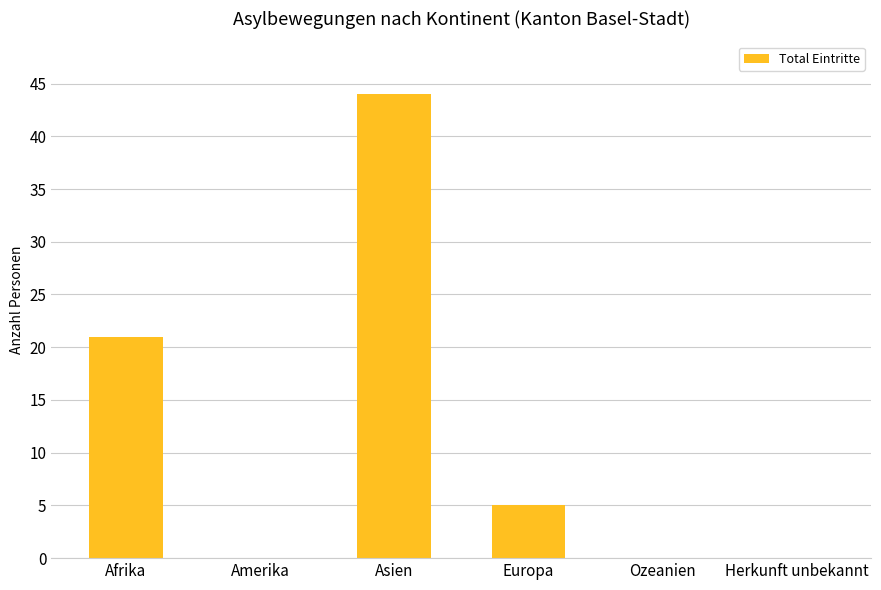

Which has a higher value, Asien or Ozeanien?

Asien